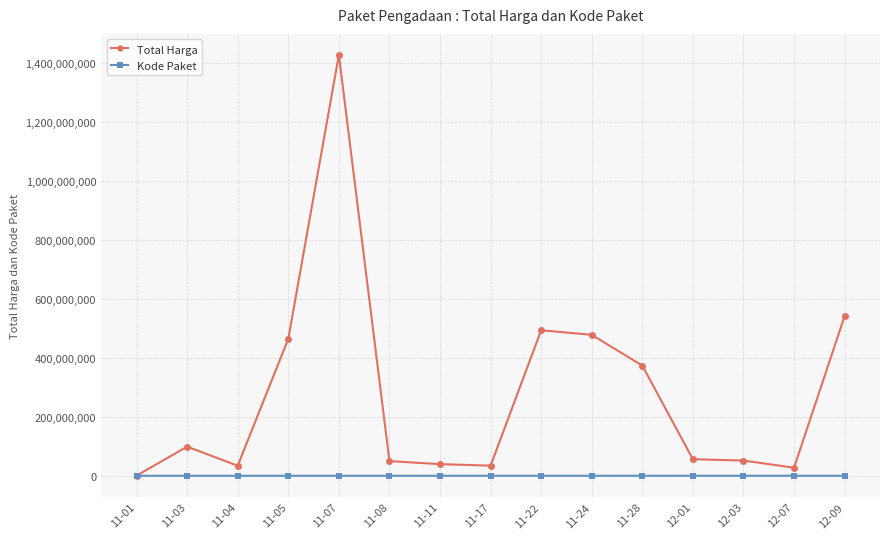

What is the highest value of the Total Harga series?

1425867900